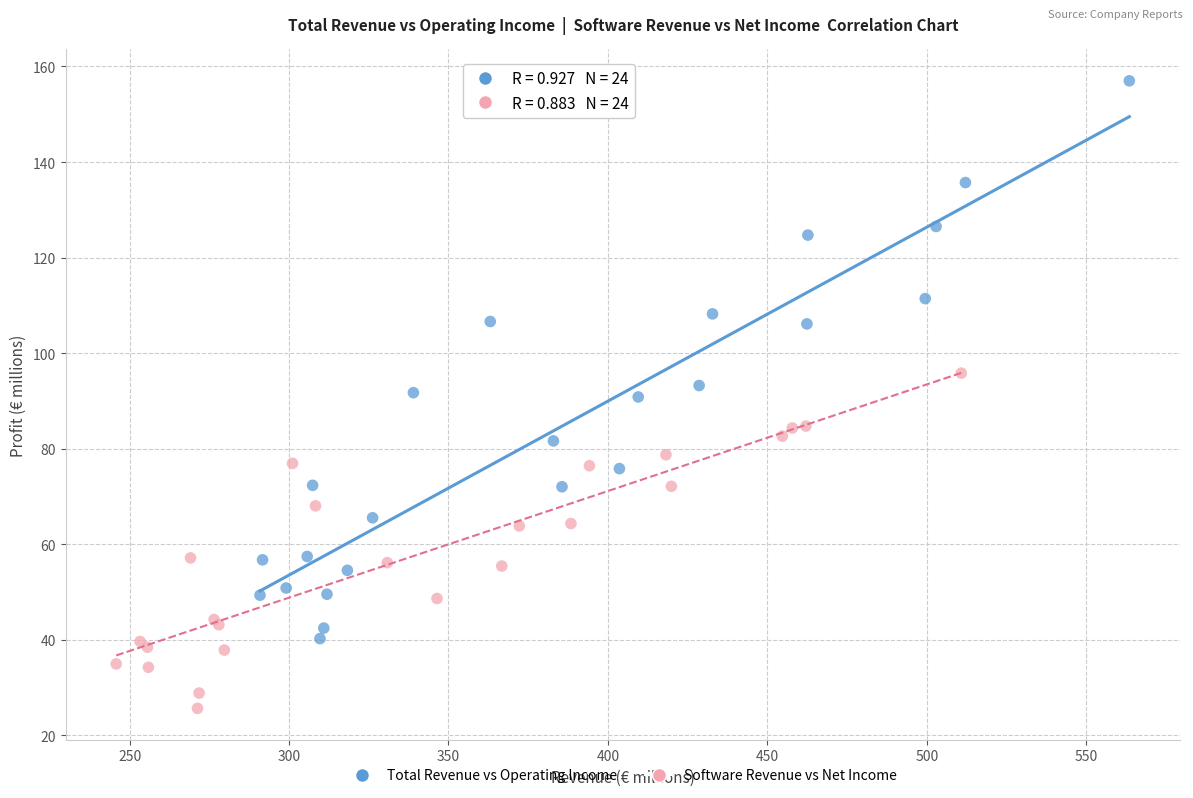

Which series reaches the maximum Y coordinate?

Total Revenue vs Operating Income